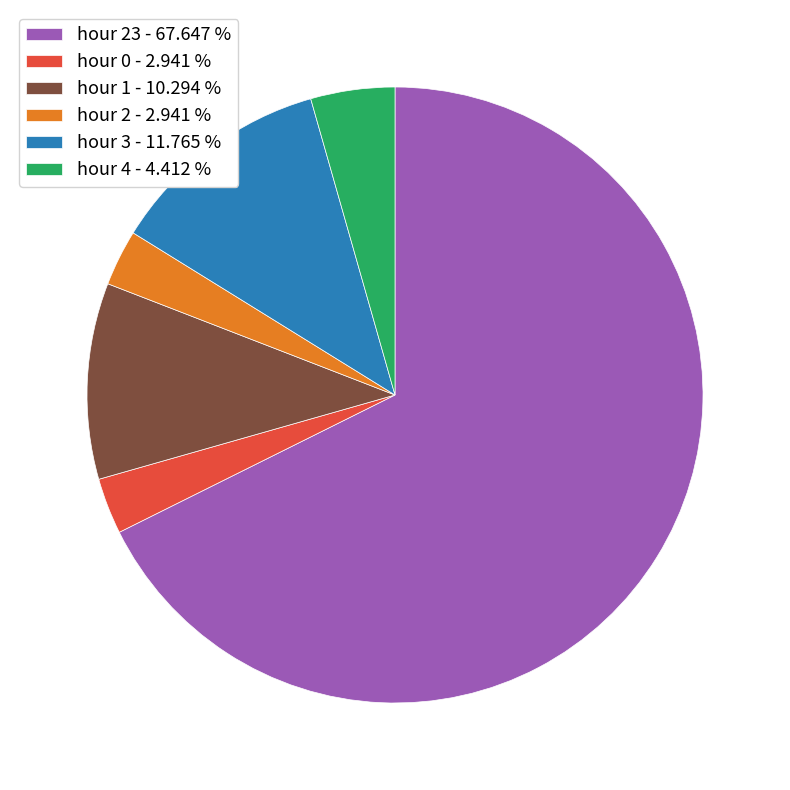

Does any single category account for the majority?

Yes